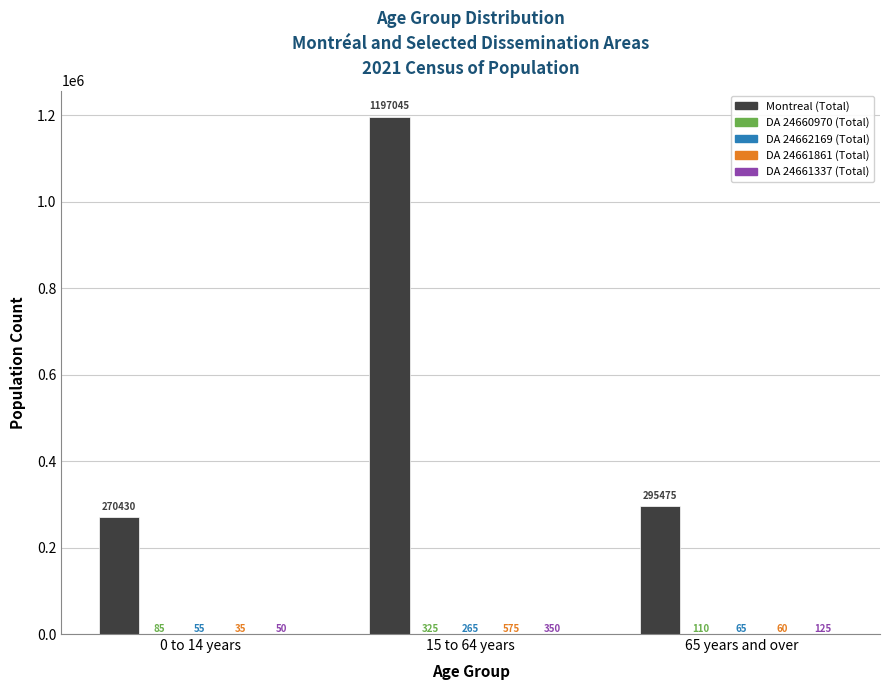

Which category has the highest value across all series?

15 to 64 years